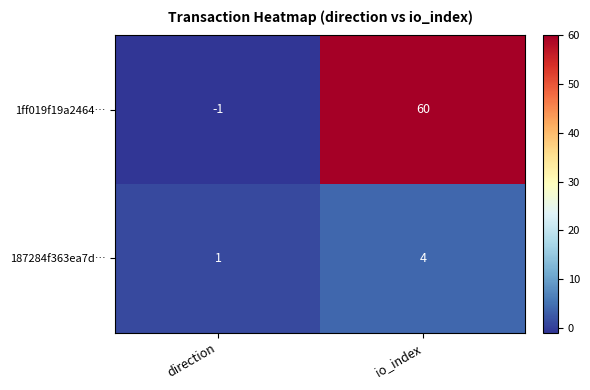

Reading right to left, transcribe all the data shown in this chart.

1ff019f19a2464…: io_index=60	direction=-1
187284f363ea7d…: io_index=4	direction=1